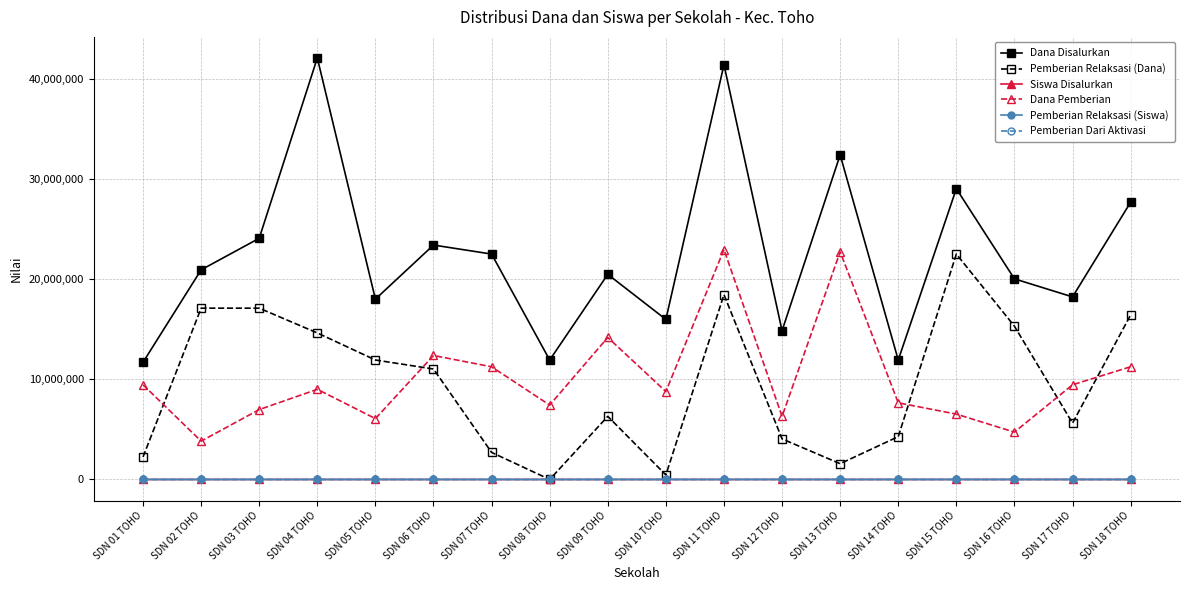

The Pemberian Relaksasi (Siswa) series shows 28 at SDN 05 TOHO. True or false?

True